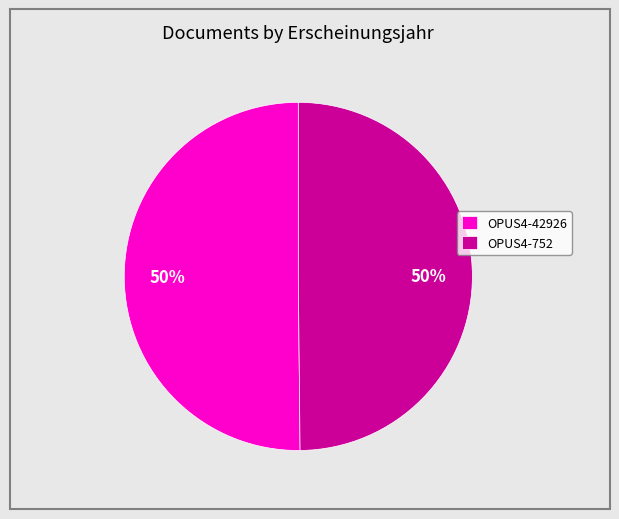

What is the ratio of the value at OPUS4-752 to the value at OPUS4-42926?

1.0